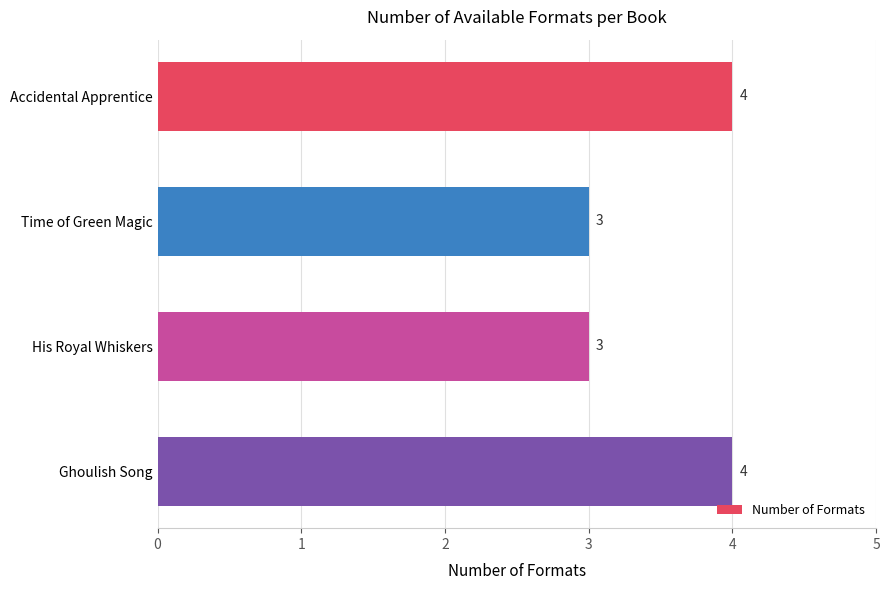

The chart shows a value of 3 at His Royal Whiskers. True or false?

True